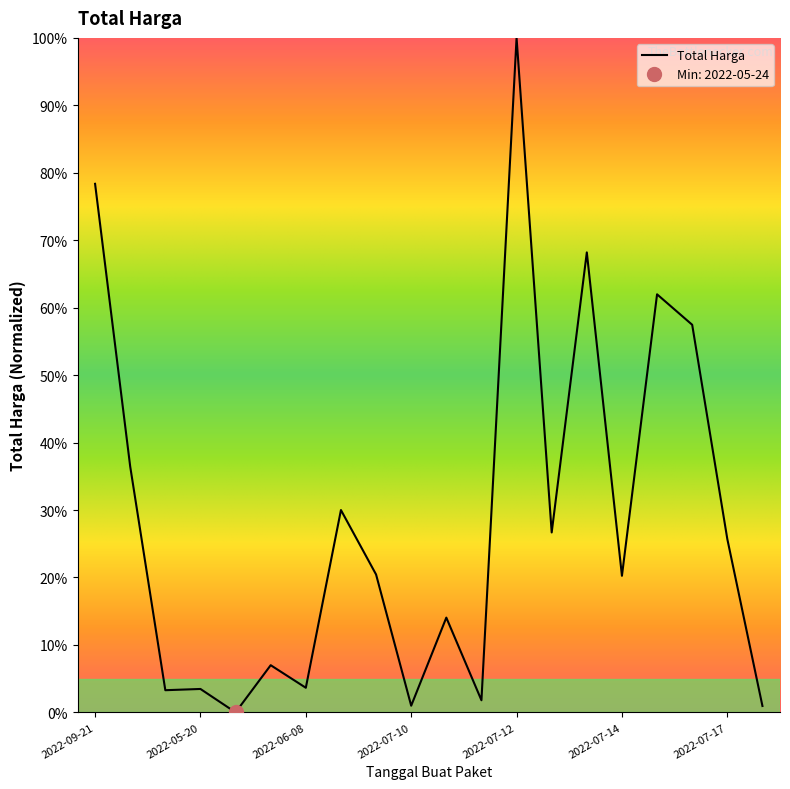

Reading left to right, what are all the values shown in this chart?

78.4	36.5	3.3	3.5	0.0	7.0	3.6	30.0	20.4	1.0	14.0	1.8	100.0	26.7	68.2	20.2	62.0	57.5	25.7	0.9